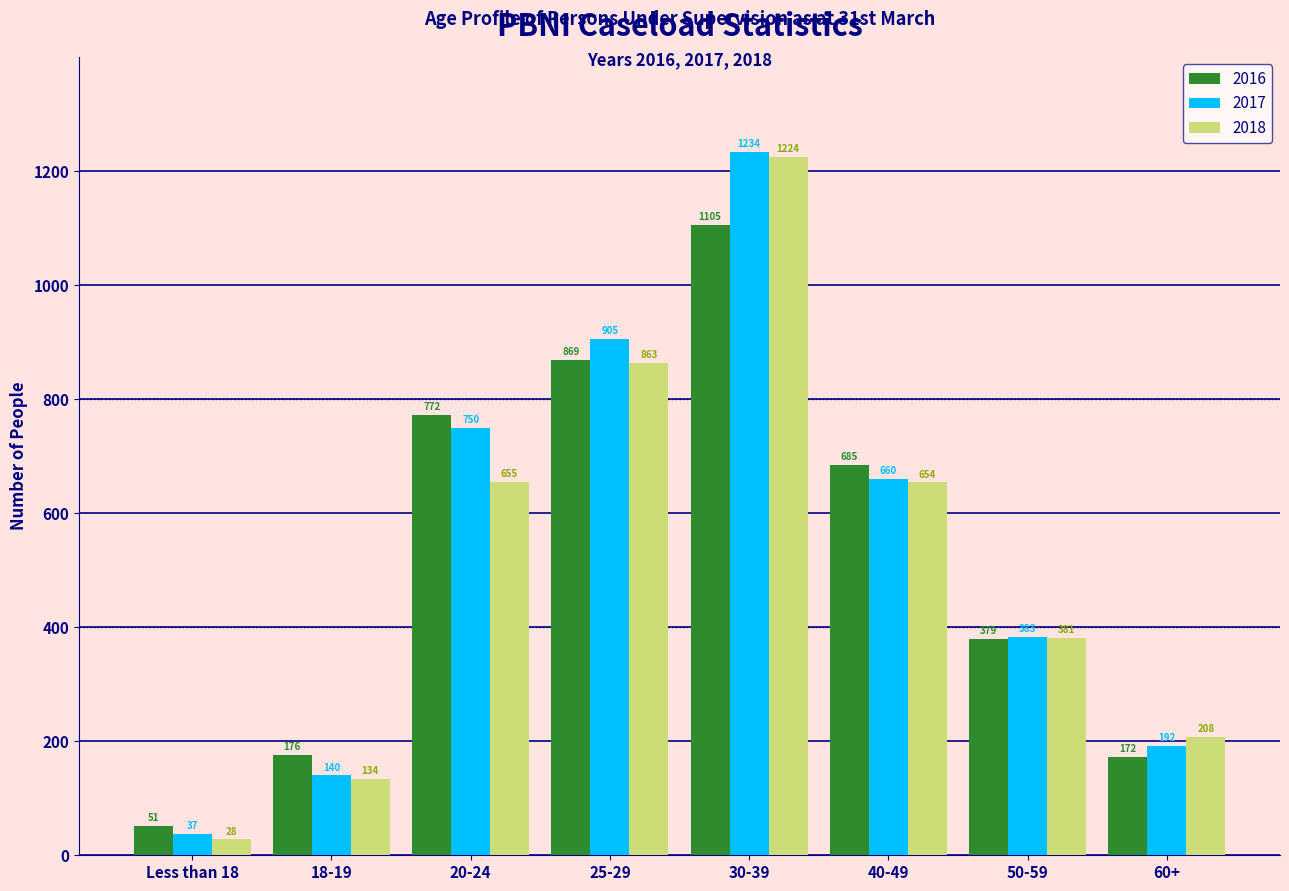

Reading left to right, what are all the values shown in this chart?

2016: Less than 18=51	18-19=176	20-24=772	25-29=869	30-39=1105	40-49=685	50-59=379	60+=172
2017: Less than 18=37	18-19=140	20-24=750	25-29=905	30-39=1234	40-49=660	50-59=383	60+=192
2018: Less than 18=28	18-19=134	20-24=655	25-29=863	30-39=1224	40-49=654	50-59=381	60+=208